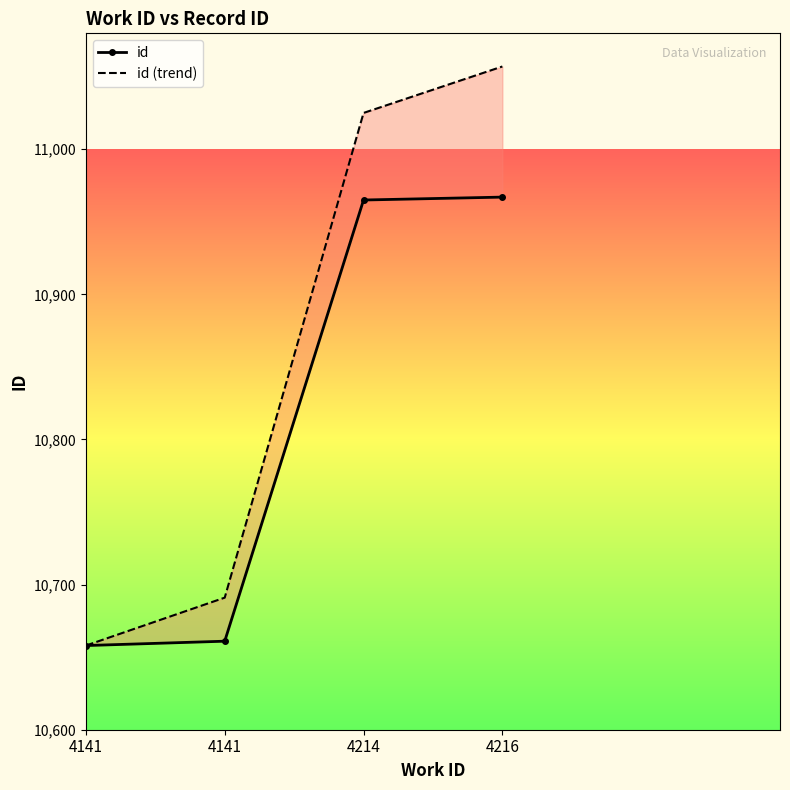

At which label is id closest to 10812?

4141